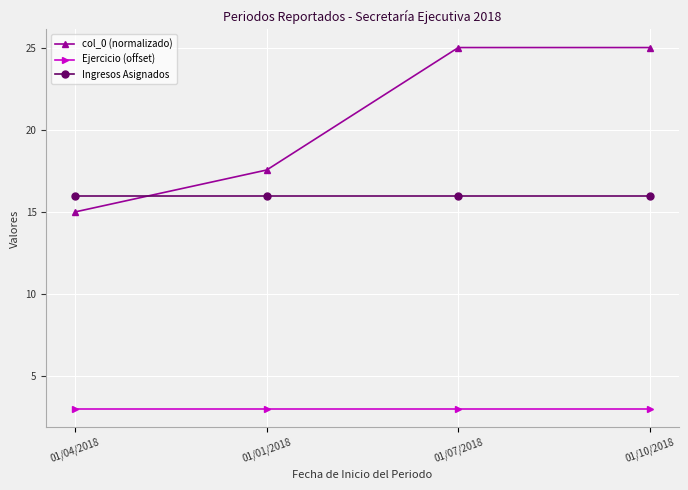

Is this an area chart (filled region under the line)?

No